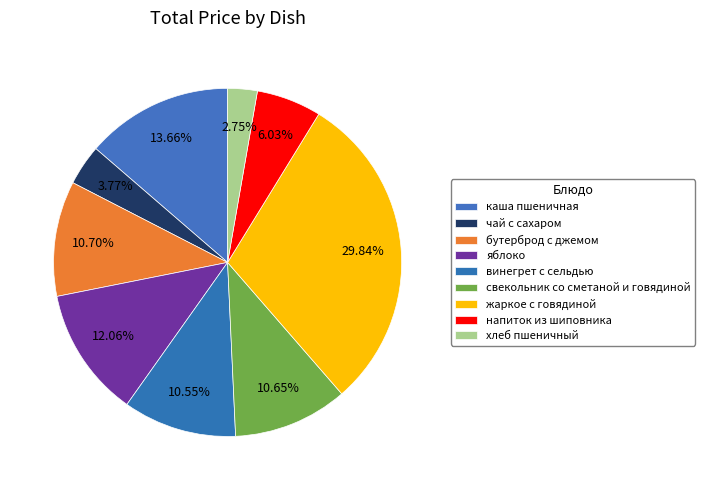

Do хлеб пшеничный and бутерброд с джемом together represent more than half of the pie?

No